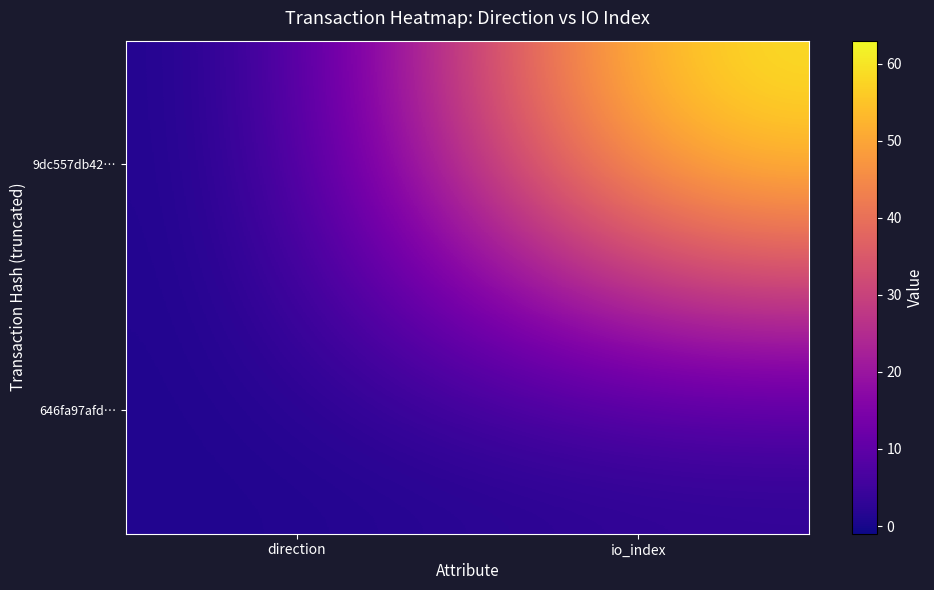

Which series has the largest total across all categories?

9dc557db42…